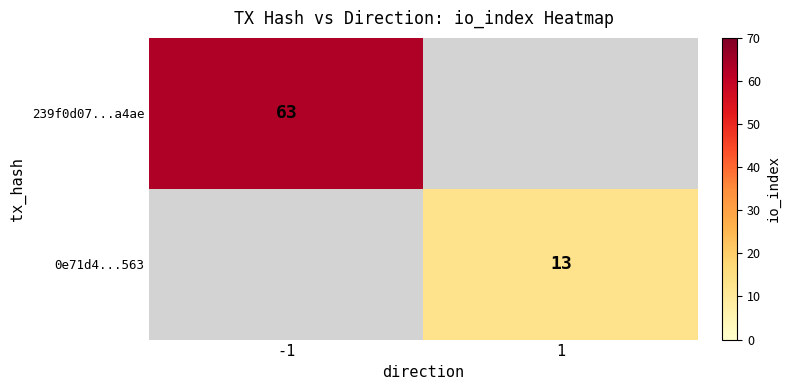

The 0e71d4...563 series shows 4 at 1. True or false?

False